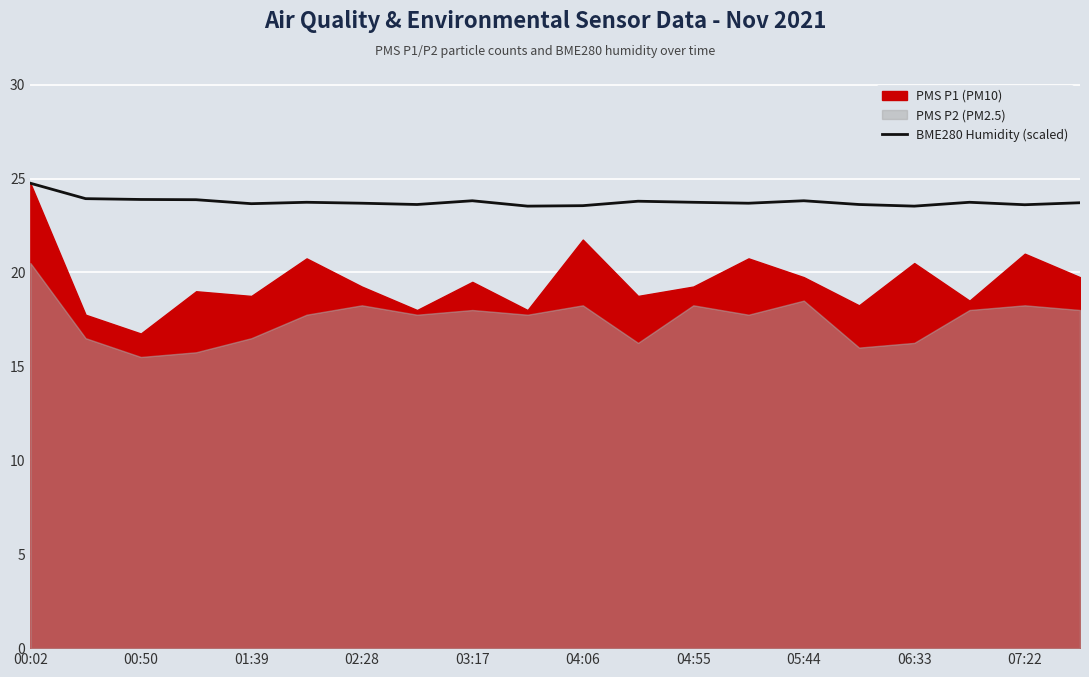

What is the minimum value for BME280 Humidity (scaled)?

23.5